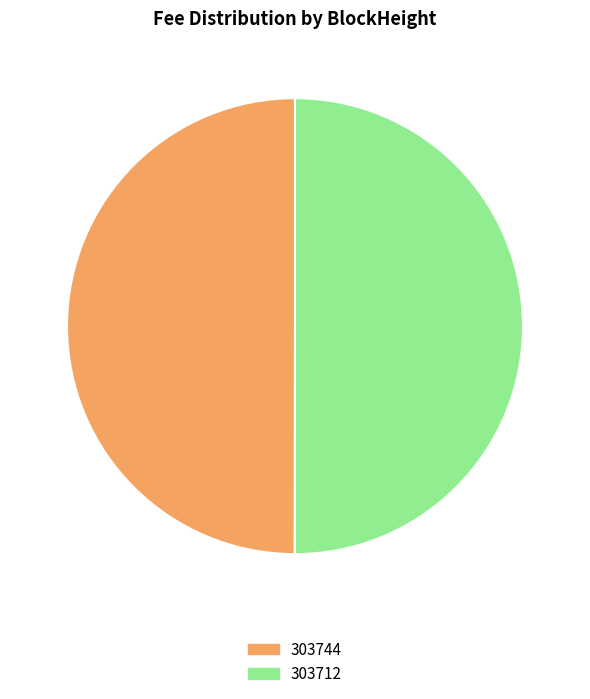

The 303712 slice represents 43% of the pie. True or false?

False